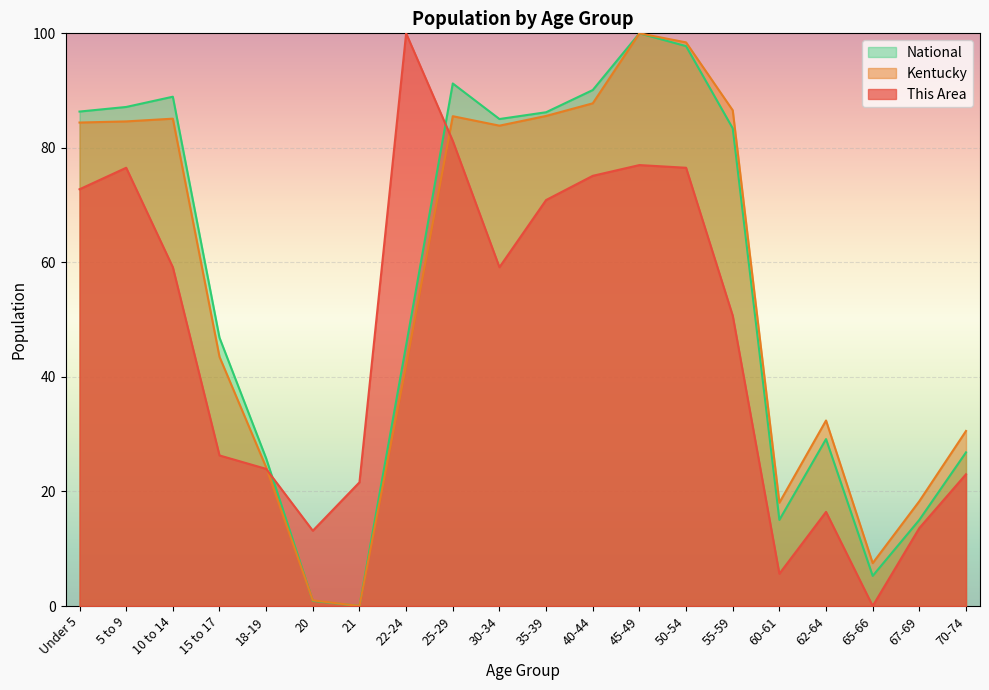

Which series changed the most between 40-44 and 60-61?

National